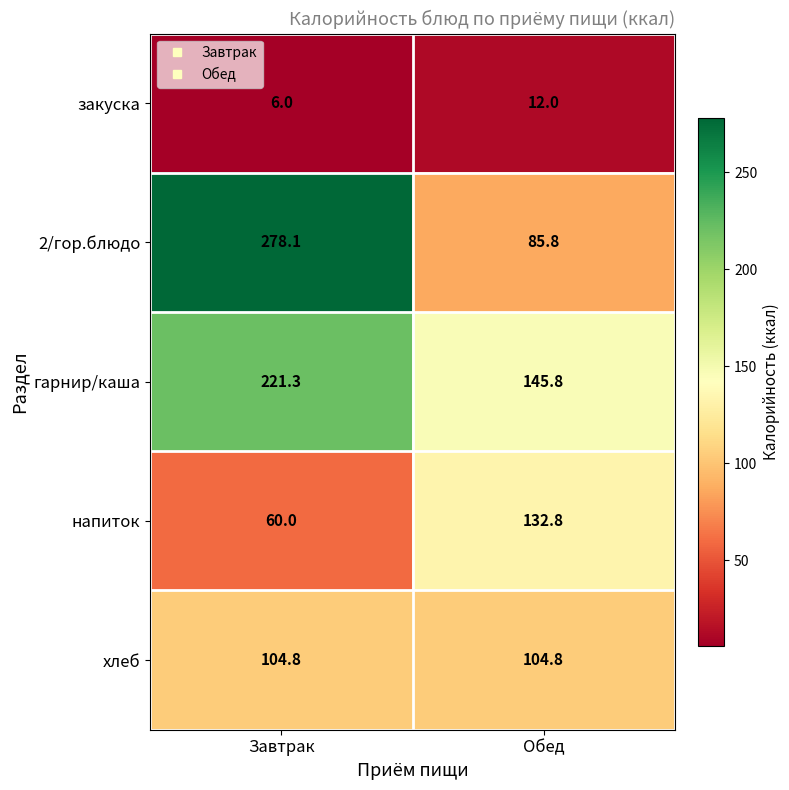

Reading left to right, what are all the values shown in this chart?

закуска: Завтрак=6.0	Обед=12.0
2/гор.блюдо: Завтрак=278.1	Обед=85.8
гарнир/каша: Завтрак=221.3	Обед=145.8
напиток: Завтрак=60.0	Обед=132.8
хлеб: Завтрак=104.8	Обед=104.8